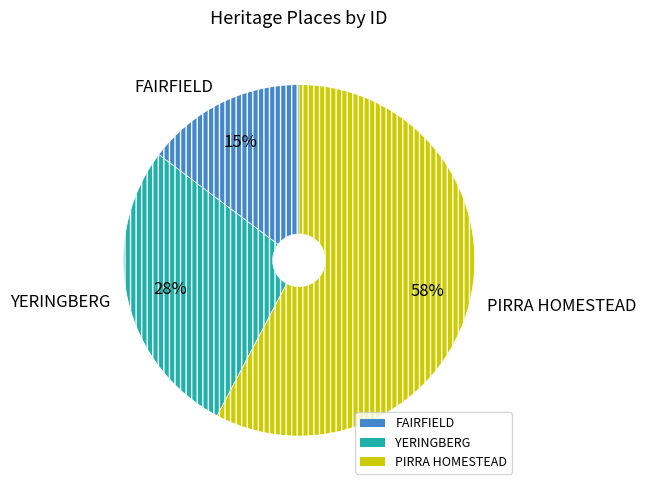

To the nearest percent, what is the average slice percentage?

33%